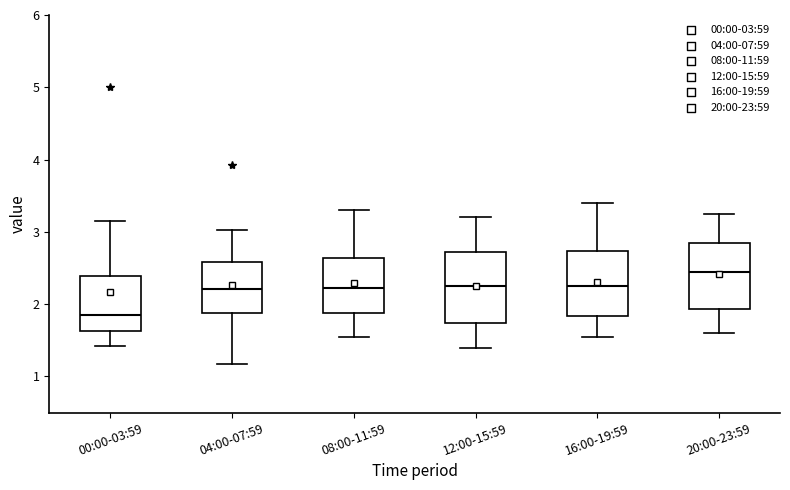

Which box has the lowest median line?

00:00-03:59